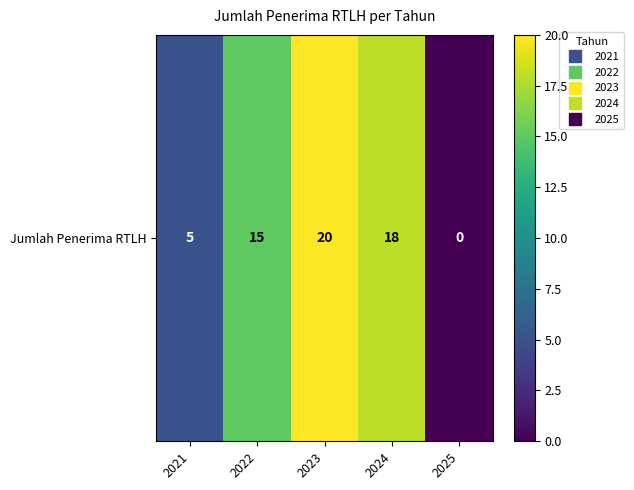

Is it true that the value at 2025 is -11?

False